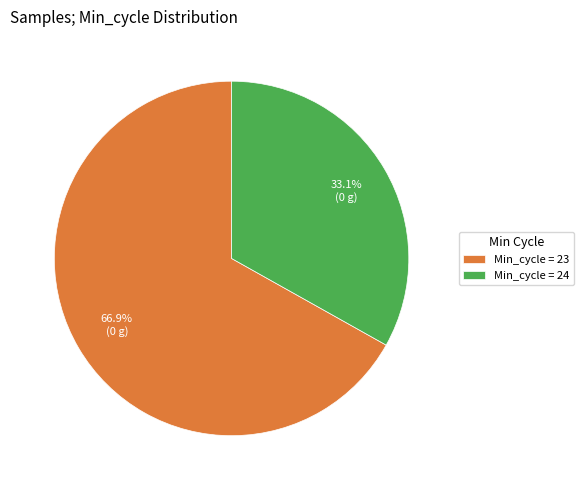

Between Min_cycle = 23 and Min_cycle = 24, which is larger?

Min_cycle = 23